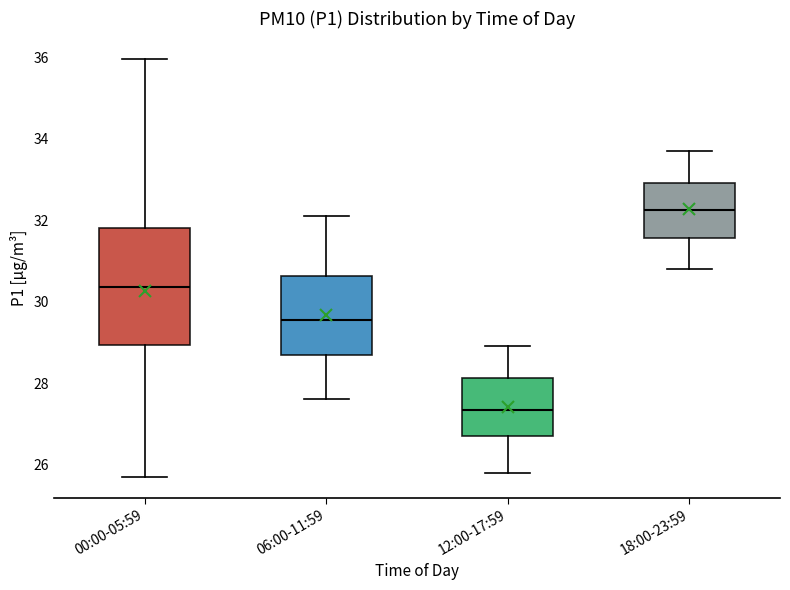

Which box is the tallest, from its lower edge to its upper edge?

00:00-05:59